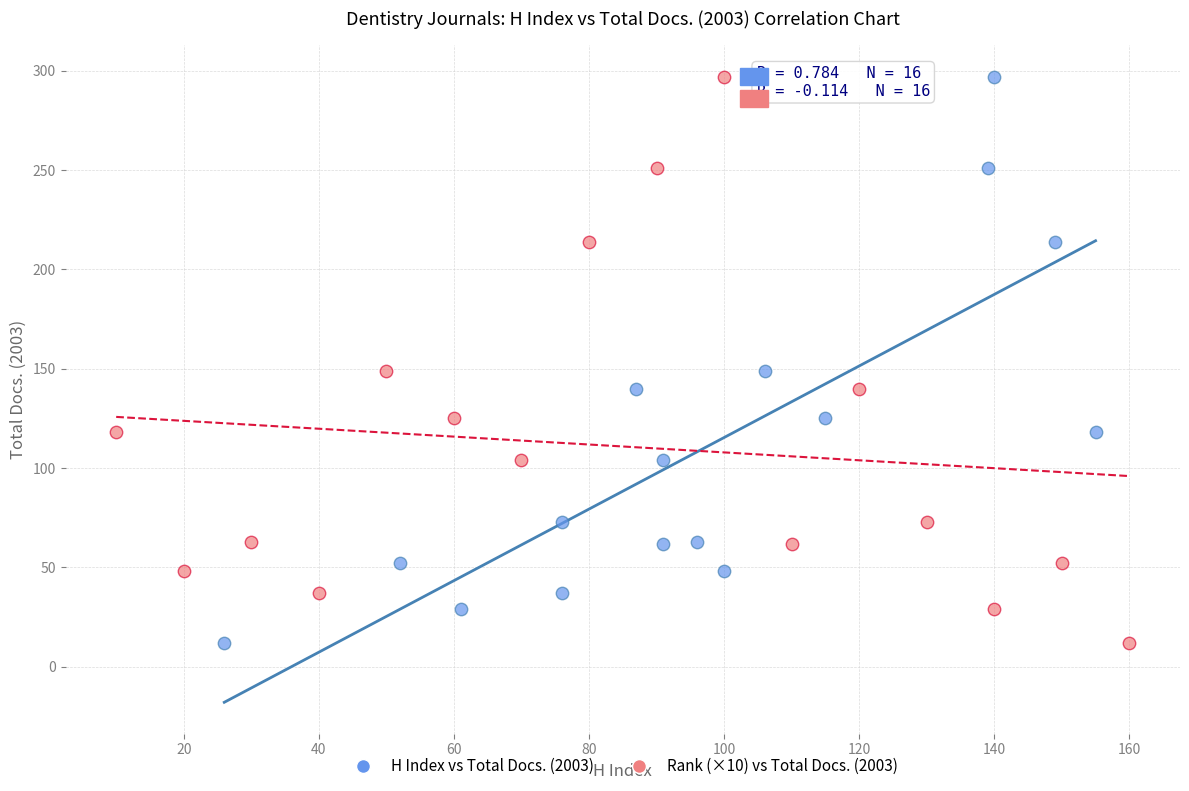

What are all the series names shown in the legend?

H Index vs Total Docs. (2003), Rank (×10) vs Total Docs. (2003)